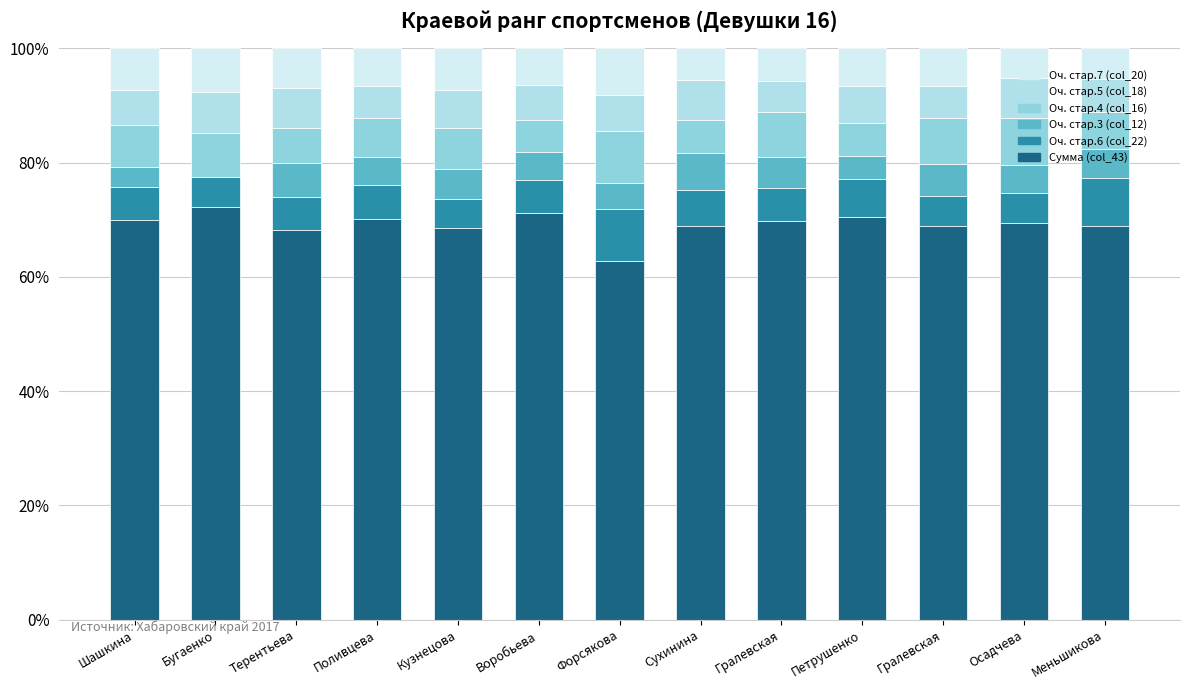

Does the chart contain stacked bars?

Yes